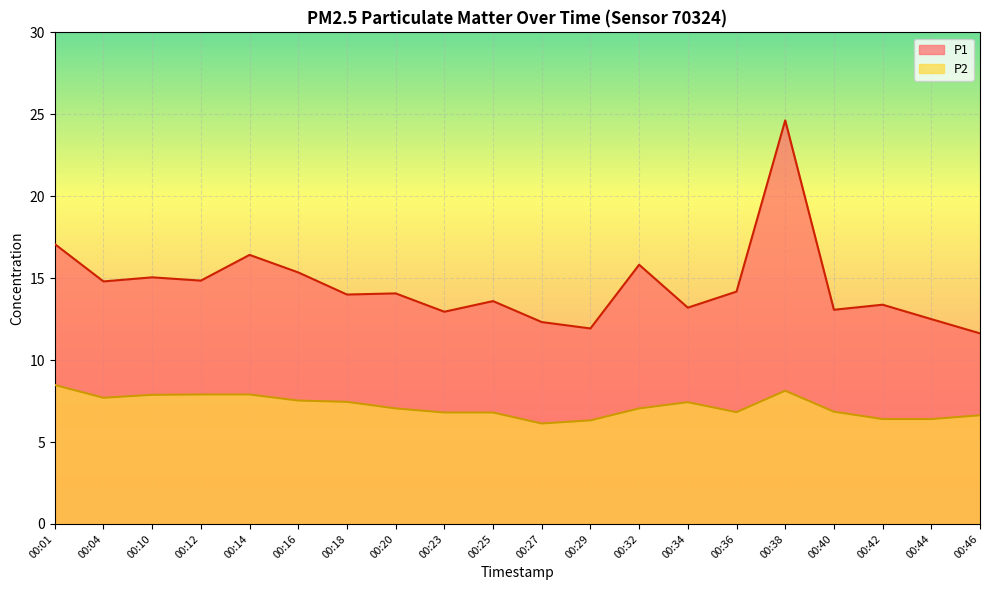

Reading right to left, extract all data points from this chart.

P1: 11.6	12.5	13.4	13.1	24.6	14.2	13.2	15.8	11.9	12.3	13.6	12.9	14.1	14.0	15.3	16.4	14.8	15.1	14.8	17.1
P2: 6.6	6.4	6.4	6.8	8.1	6.8	7.4	7.0	6.3	6.1	6.8	6.8	7.0	7.5	7.5	7.9	7.9	7.9	7.7	8.5